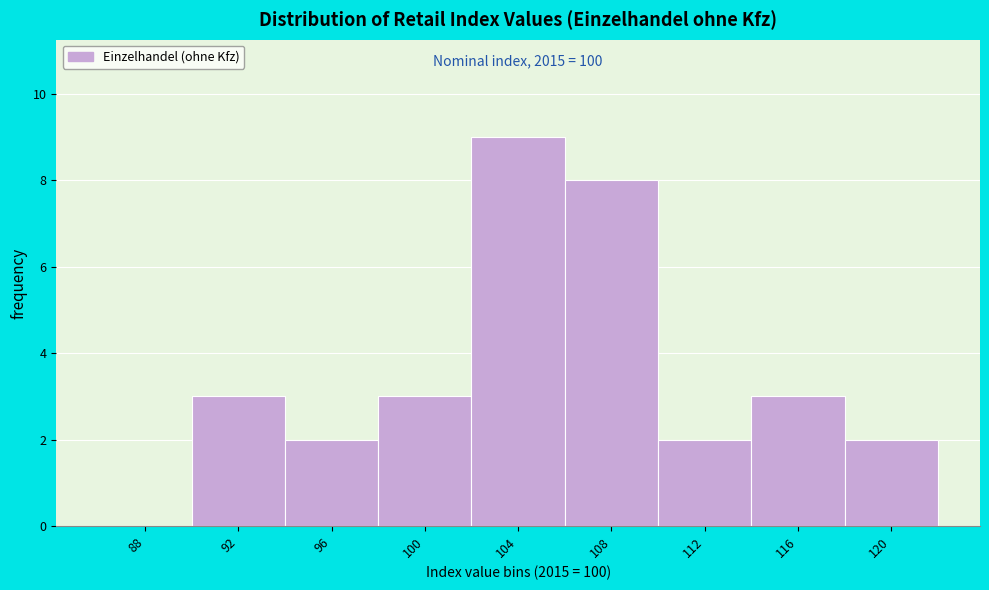

Reading right to left, what are all the values shown in this chart?

120=2	116=3	112=2	108=8	104=9	100=3	96=2	92=3	88=0